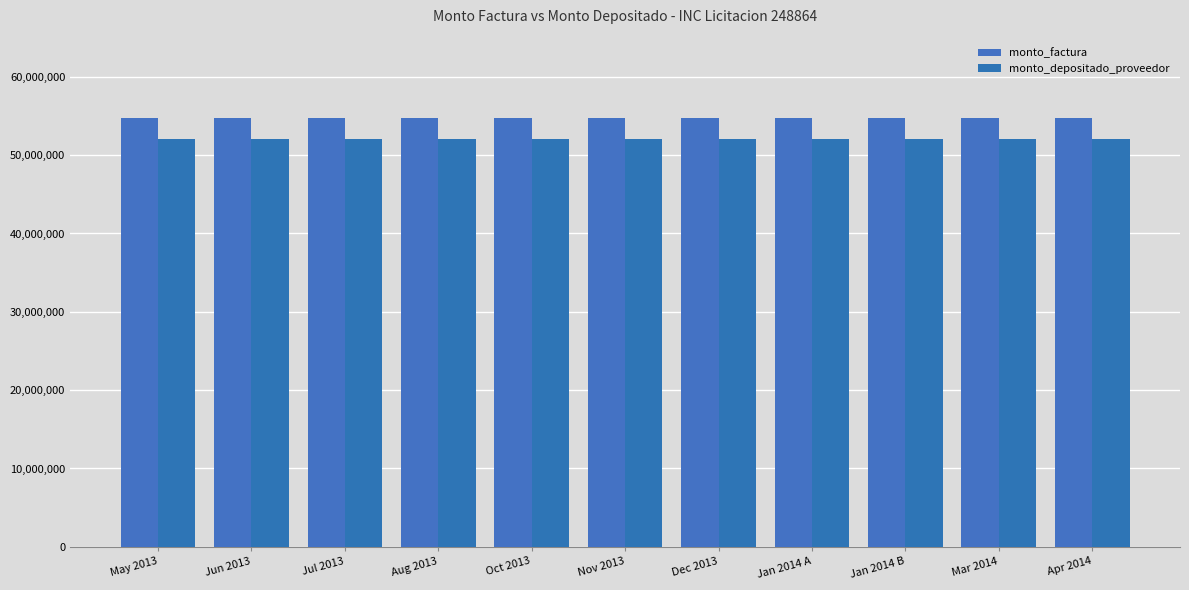

What is the label of the 11th bar from the right?

May 2013